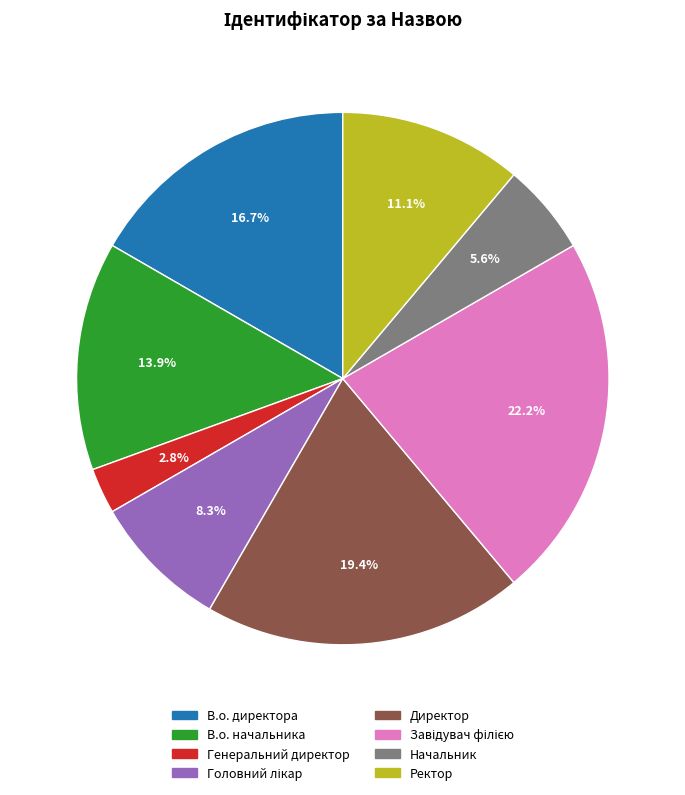

What percentage is the Ректор slice, to the nearest percent?

11%